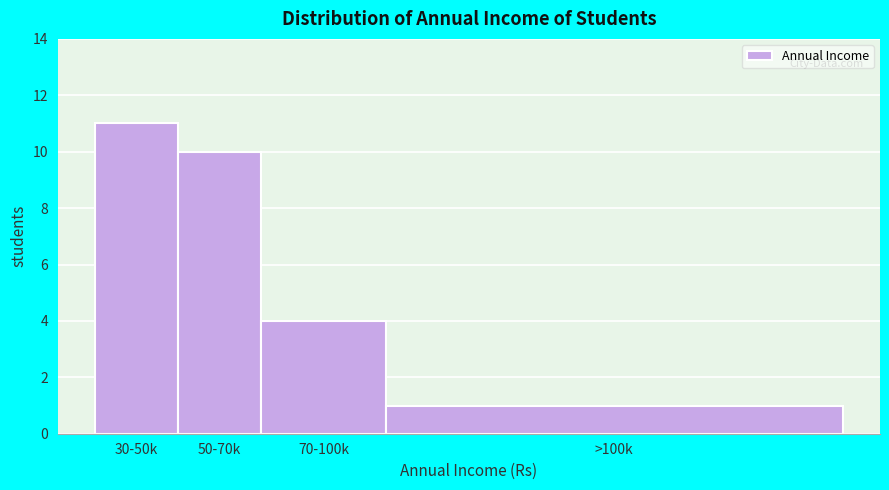

Reading right to left, extract all data points from this chart.

>100k=1	70-100k=4	50-70k=10	30-50k=11